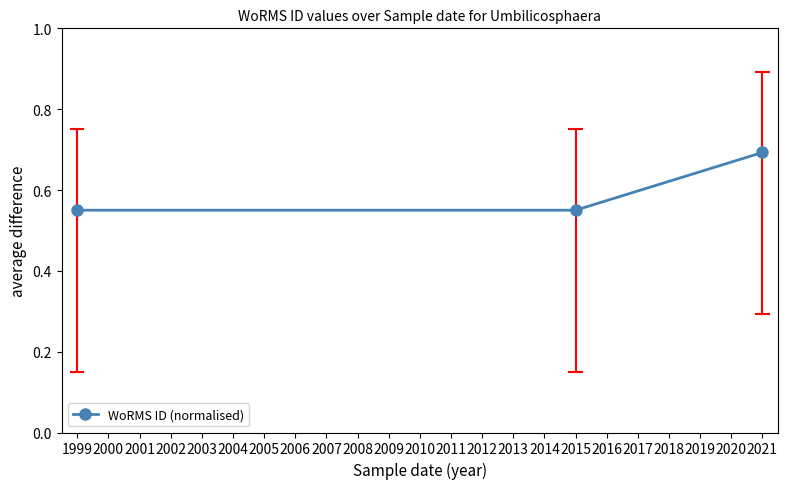

What value does the data have at 2021?

0.7